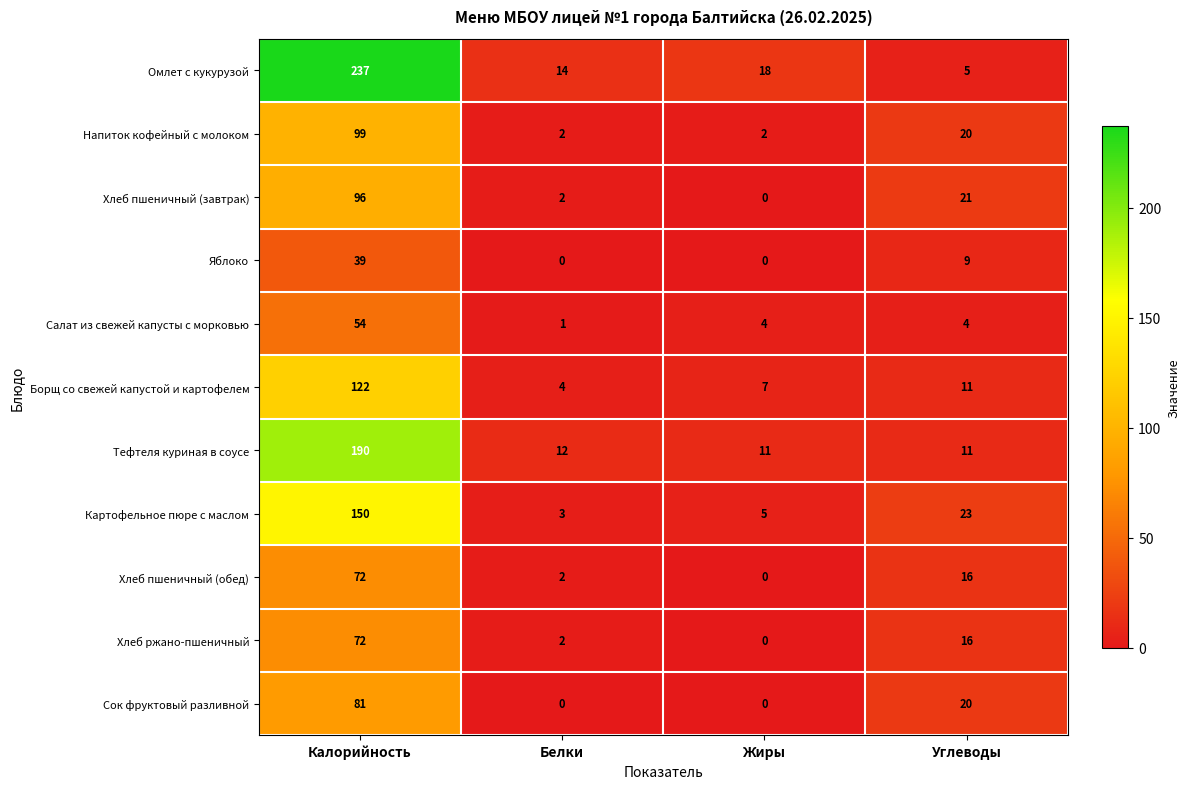

At which category is the sum across all series the highest?

Калорийность